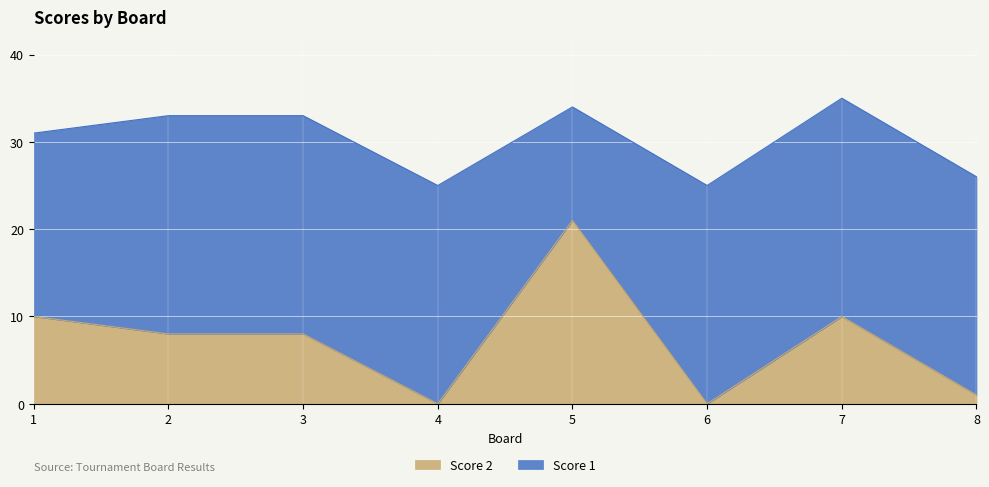

How many lines are shown in the chart?

2